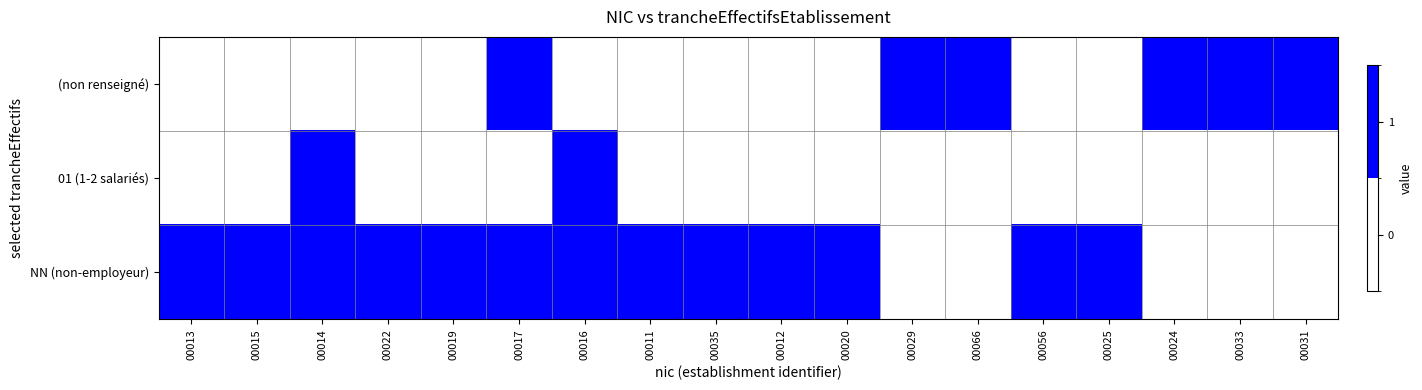

What is the total value across all series at 00022?

1